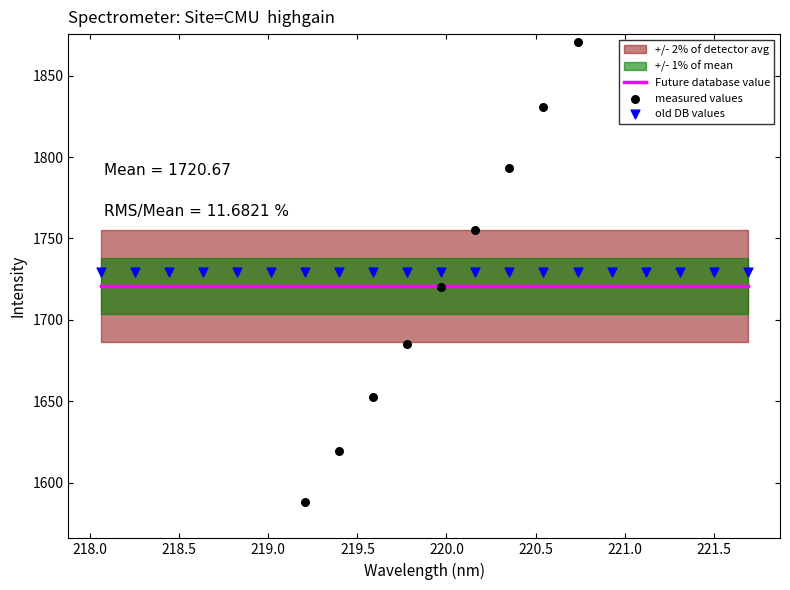

What is the total value across all series at 218.5?

4920.9